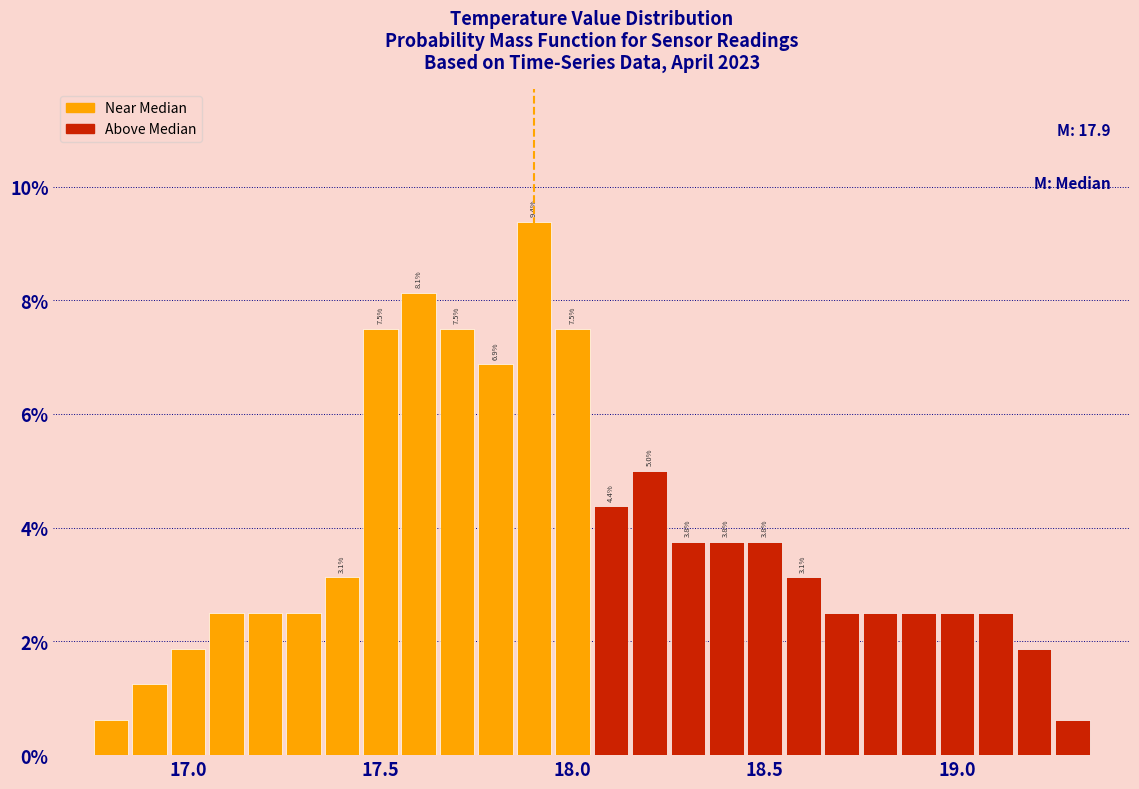

Read against the x-axis, roughly where is the centre of the tallest bar?

17.90